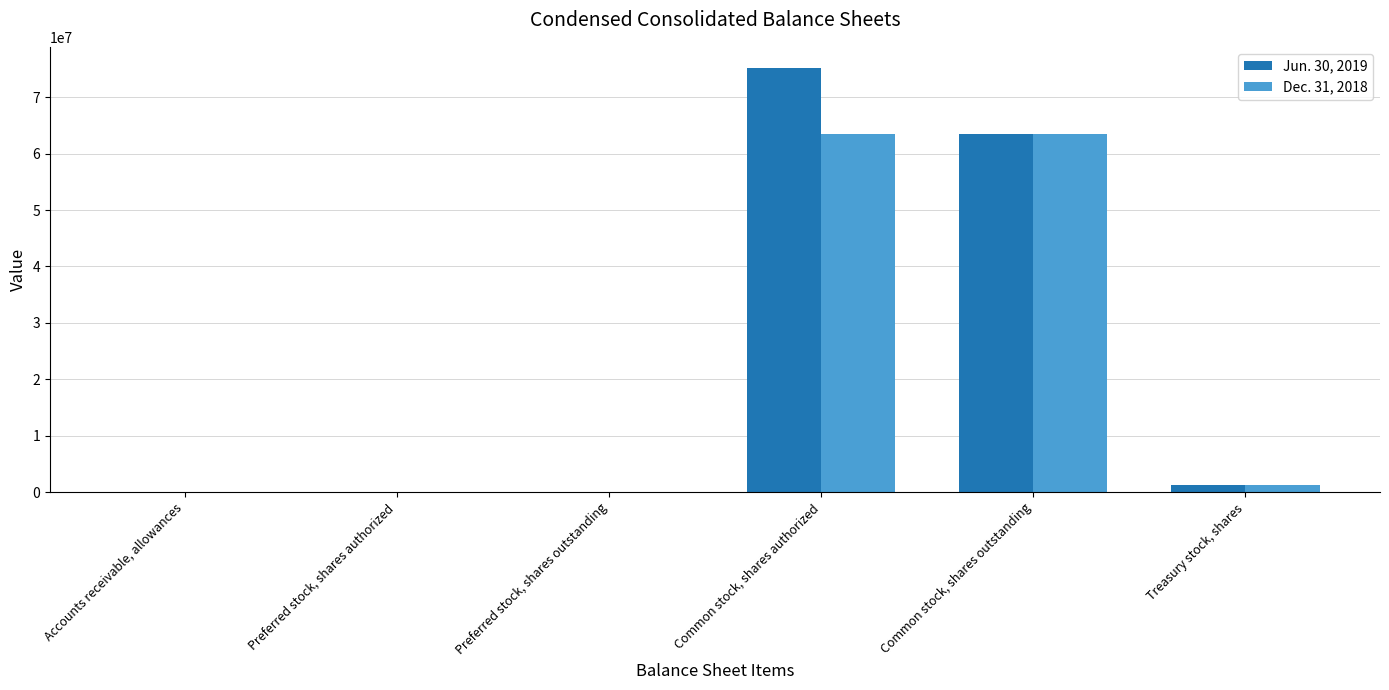

What is the spread (max minus min) of values at Common stock, shares authorized?

11690077